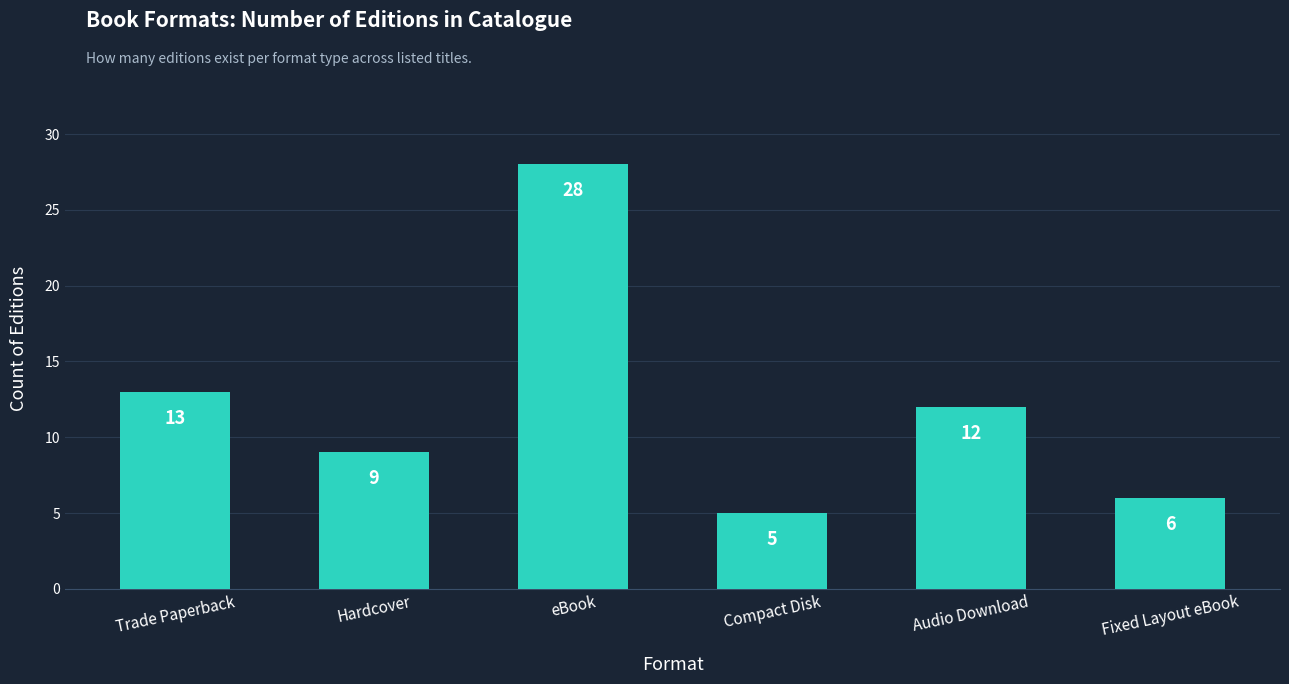

List the labels in order of value, largest first.

eBook, Trade Paperback, Audio Download, Hardcover, Fixed Layout eBook, Compact Disk